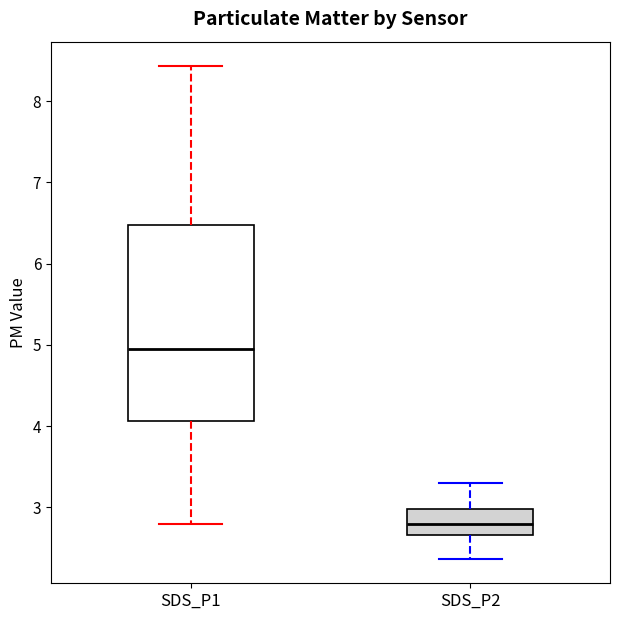

Comparing the boxes themselves (not the whiskers), which one is the tallest?

SDS_P1